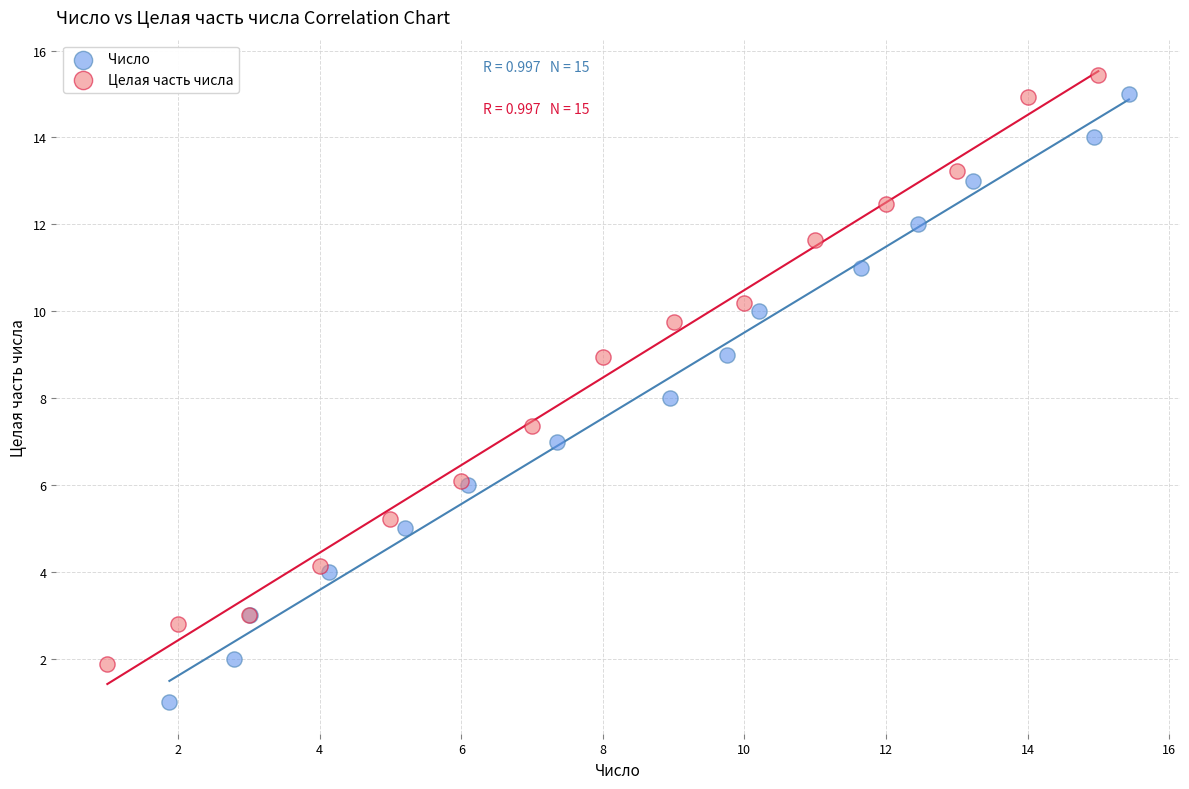

Which series contains the lowest Y value?

Число